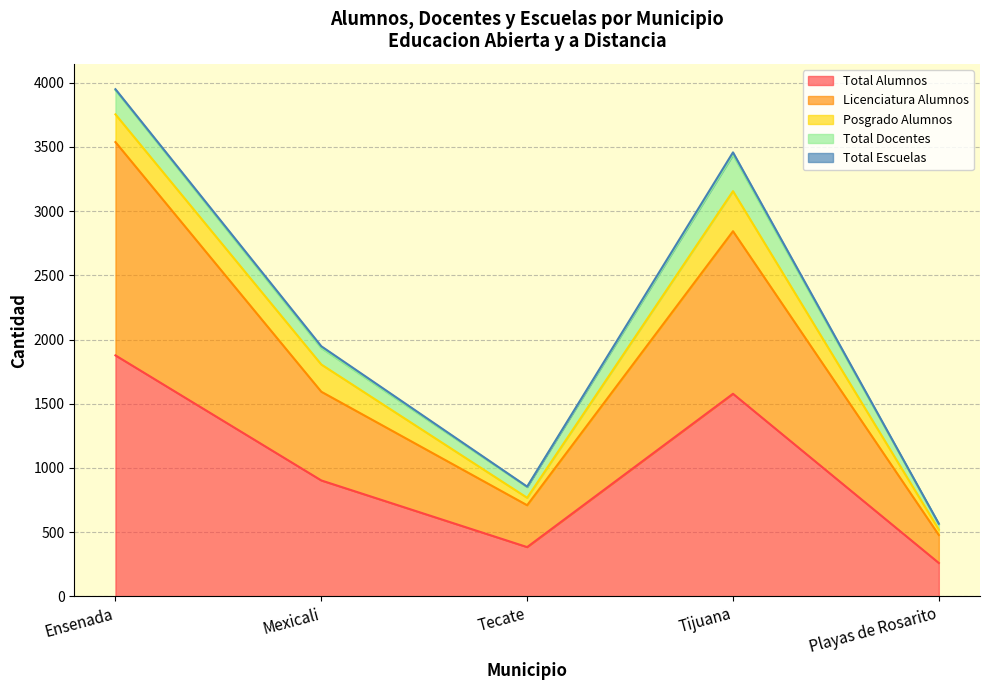

What is the highest value of the Total Alumnos series?

1877